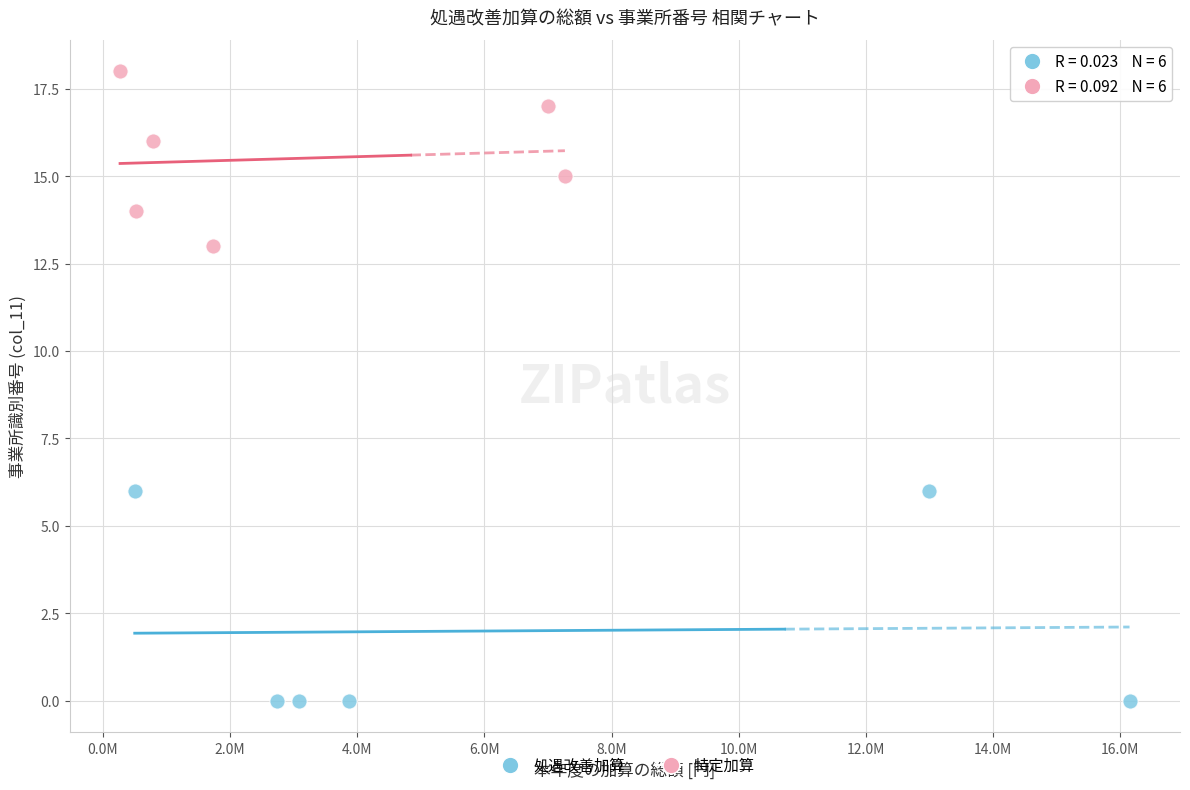

Which series has the widest spread of Y values?

処遇改善加算